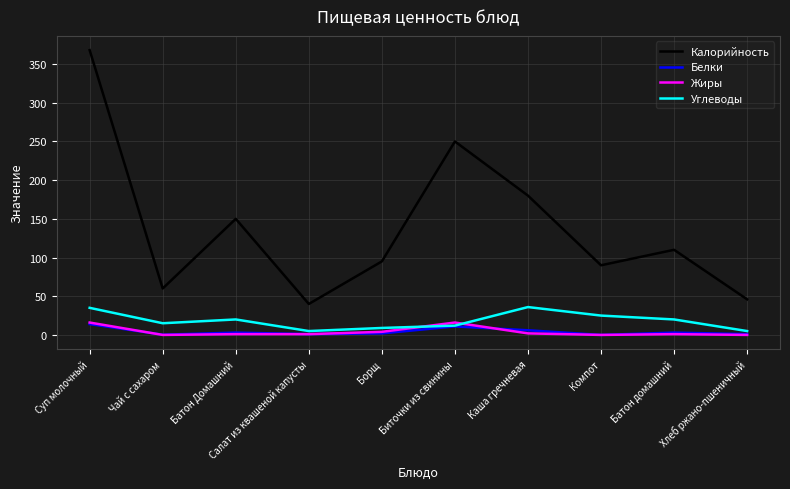

True or false: Жиры and Калорийность cross at least once.

False